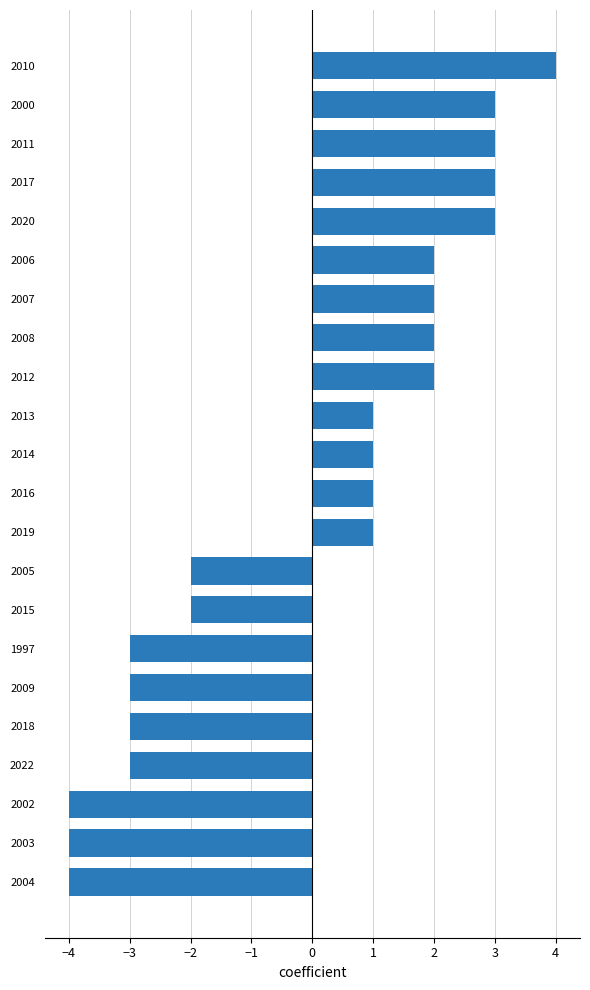

What is the smallest value displayed?

-4